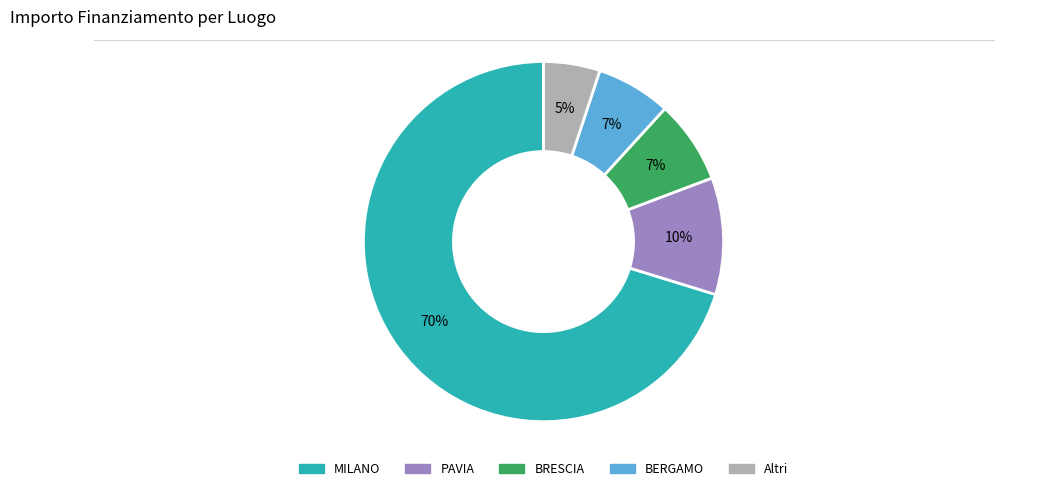

To the nearest percent, what is the average slice percentage?

20%